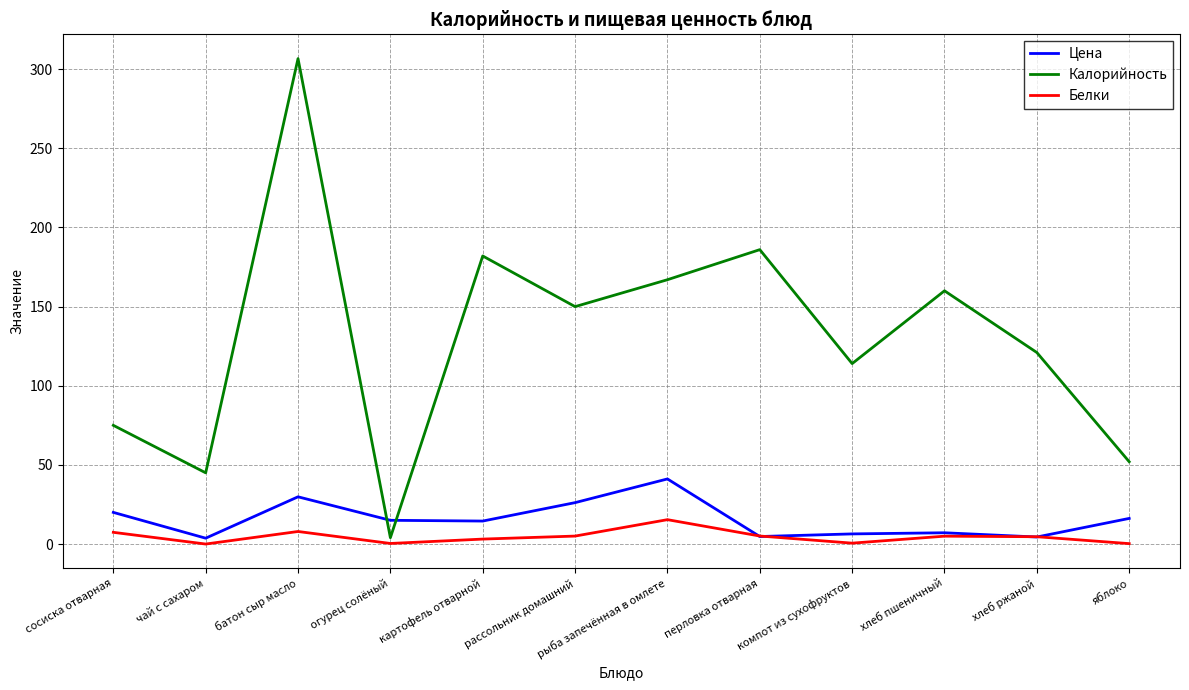

At рассольник домашний, list the series in order from smallest to largest.

Белки, Цена, Калорийность